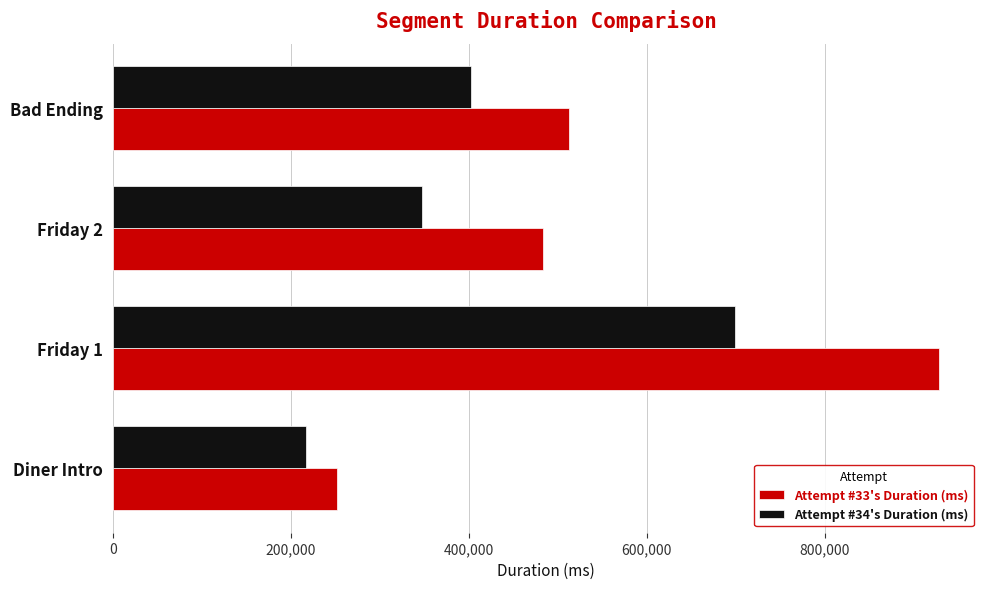

What is the minimum value shown in the chart?

217645